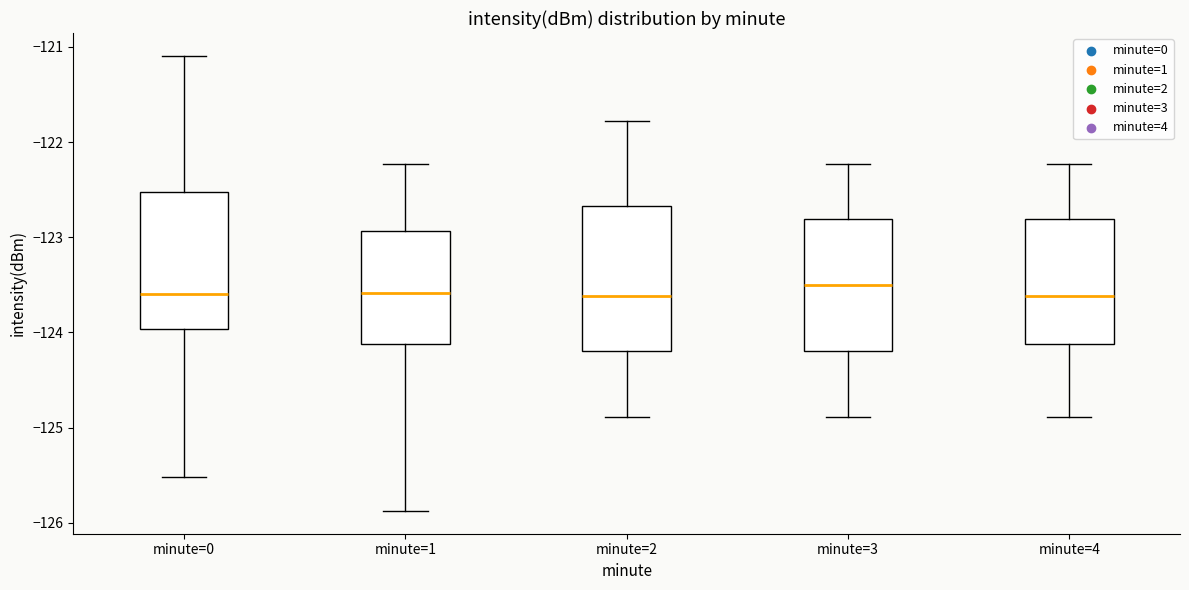

Reading left to right, read every box against the y-axis: the position of its median line, the range the box covers, and the ends of its whiskers. The values are not printed on the chart, so give them approximately, as read against the axis.

minute=0: median -123.6, box -124.0 to -122.5, whiskers -125.5 to -121.1
minute=1: median -123.6, box -124.1 to -122.9, whiskers -125.9 to -122.2
minute=2: median -123.6, box -124.2 to -122.7, whiskers -124.9 to -121.8
minute=3: median -123.5, box -124.2 to -122.8, whiskers -124.9 to -122.2
minute=4: median -123.6, box -124.1 to -122.8, whiskers -124.9 to -122.2